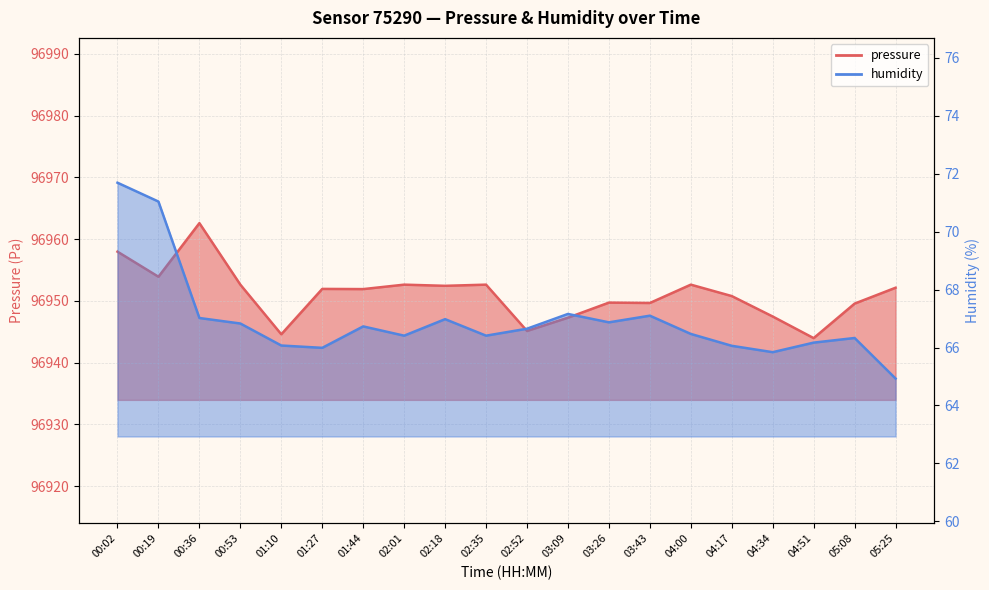

Reading right to left, list all the values displayed in this chart.

pressure: 96952.1	96949.6	96944.0	96947.5	96950.8	96952.6	96949.7	96949.7	96947.3	96945.1	96952.6	96952.4	96952.6	96951.9	96951.9	96944.6	96952.6	96962.6	96953.9	96958.0
humidity: 64.9	66.3	66.2	65.8	66.1	66.5	67.1	66.9	67.2	66.7	66.4	67.0	66.4	66.7	66.0	66.1	66.8	67.0	71.0	71.7